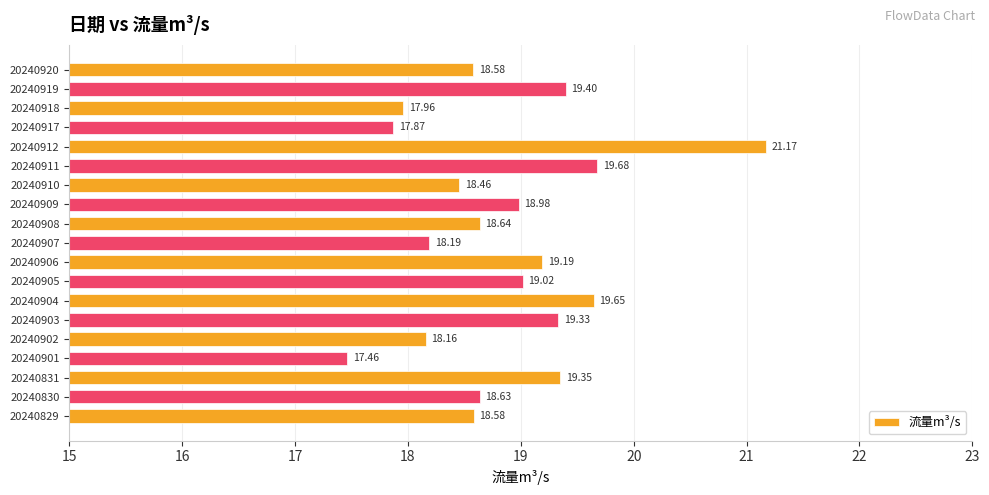

Does the chart contain stacked bars?

No